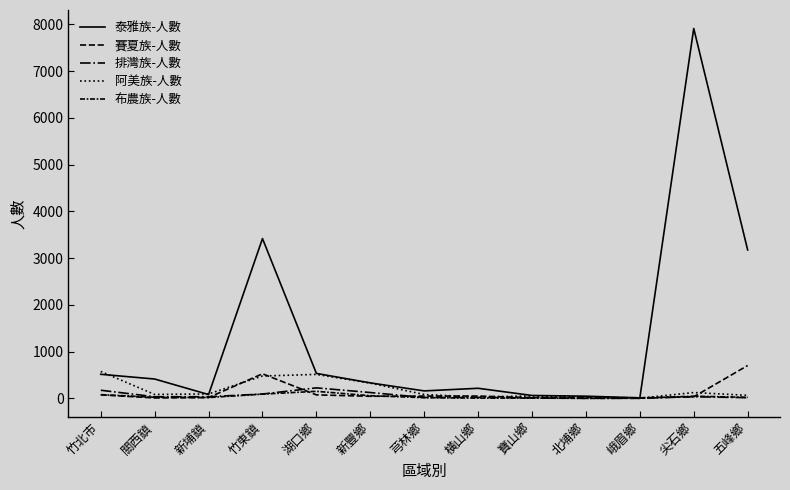

How many interior local peaks does the 排灣族-人數 series have?

3